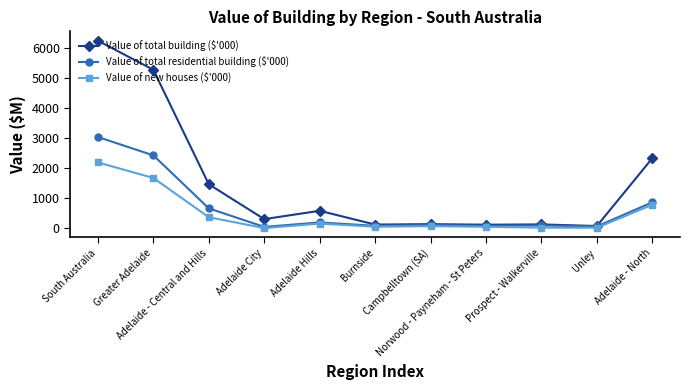

Which series has the largest range (max minus min)?

Value of total building ($'000)